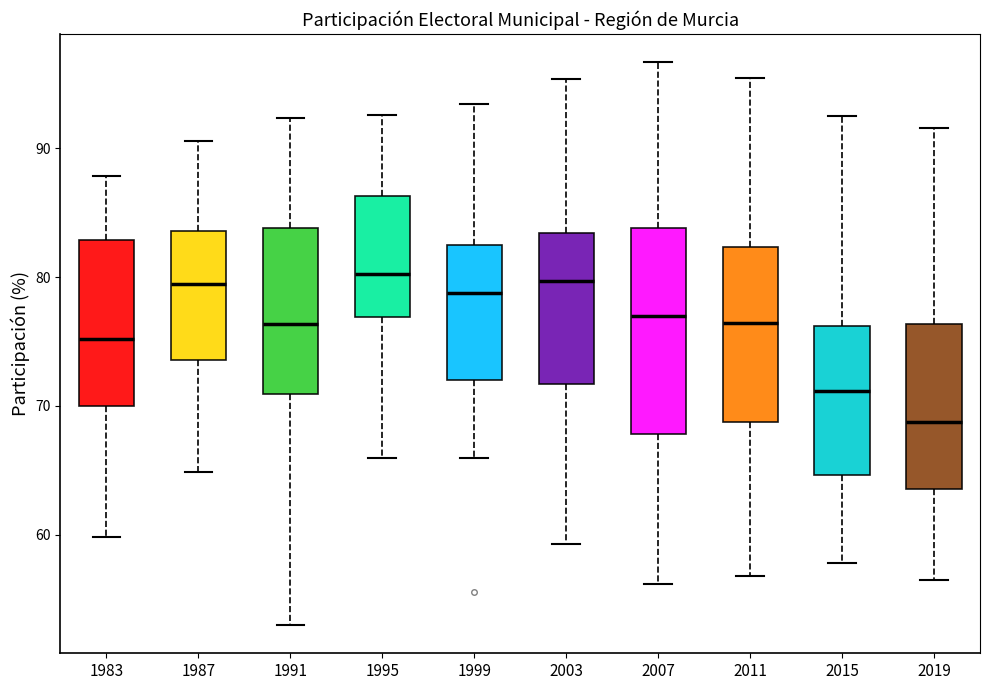

Comparing the boxes themselves (not the whiskers), which one is the tallest?

2007